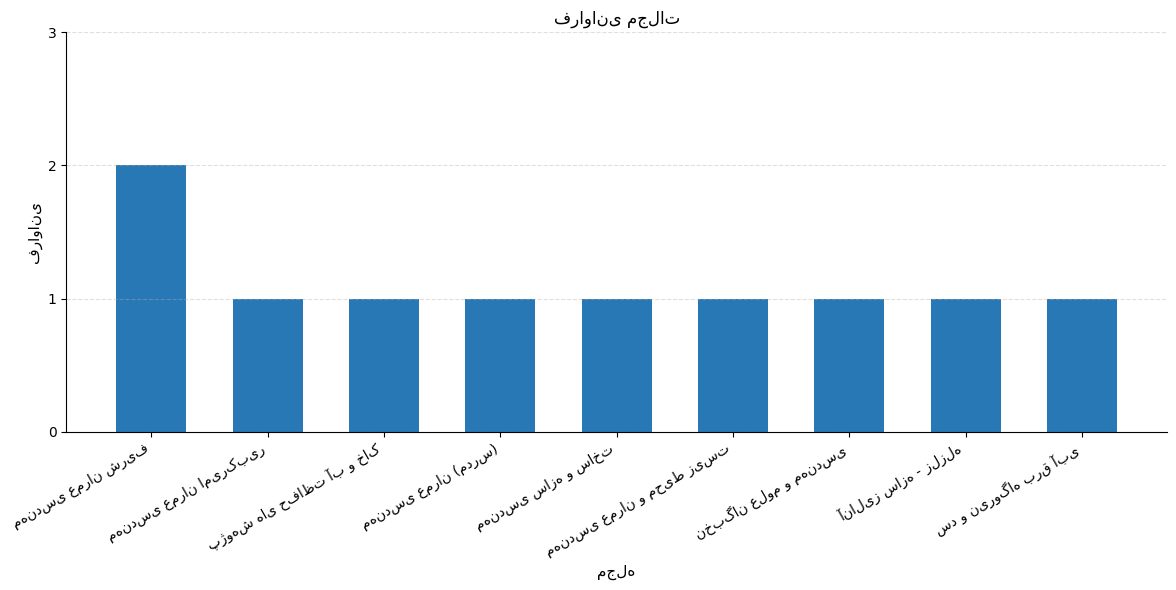

What is the sum of all values?

10